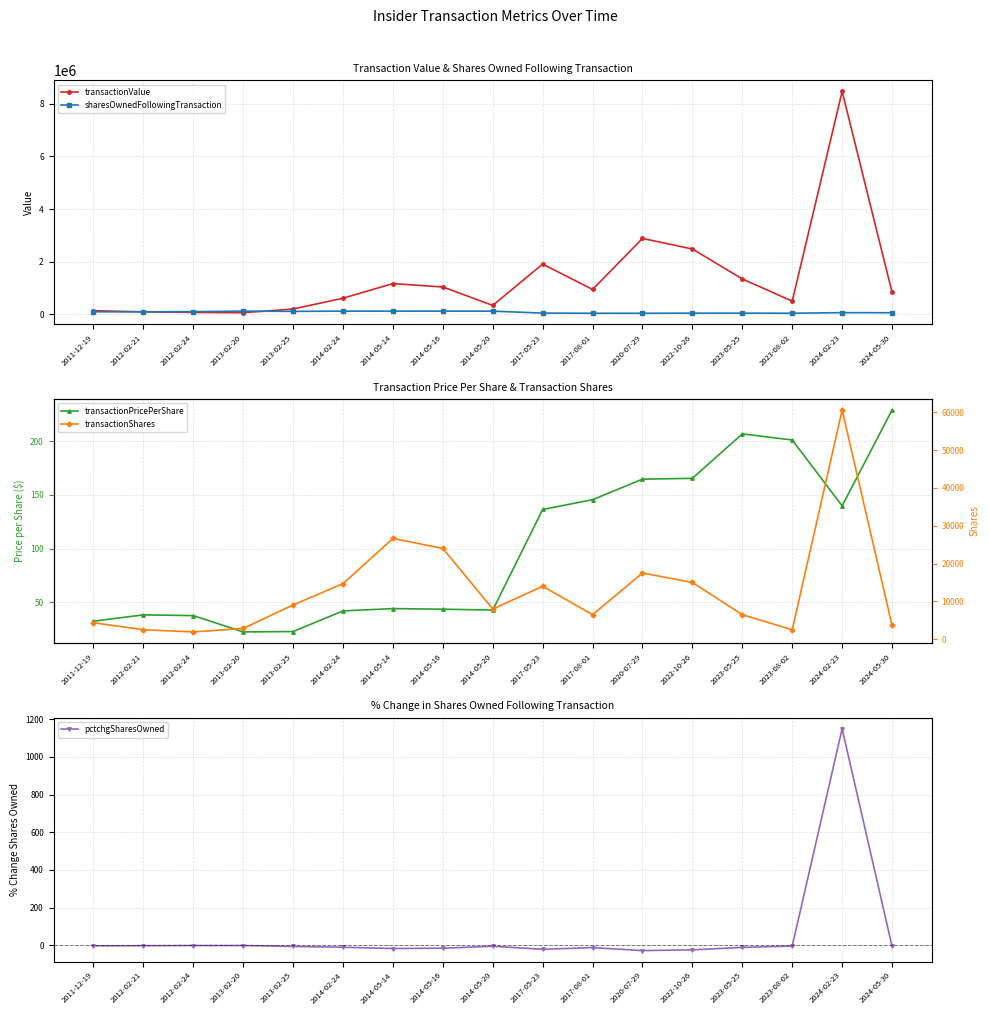

In pctchgSharesOwned, how many points are lower than both neighbors (excluding endpoints)?

3